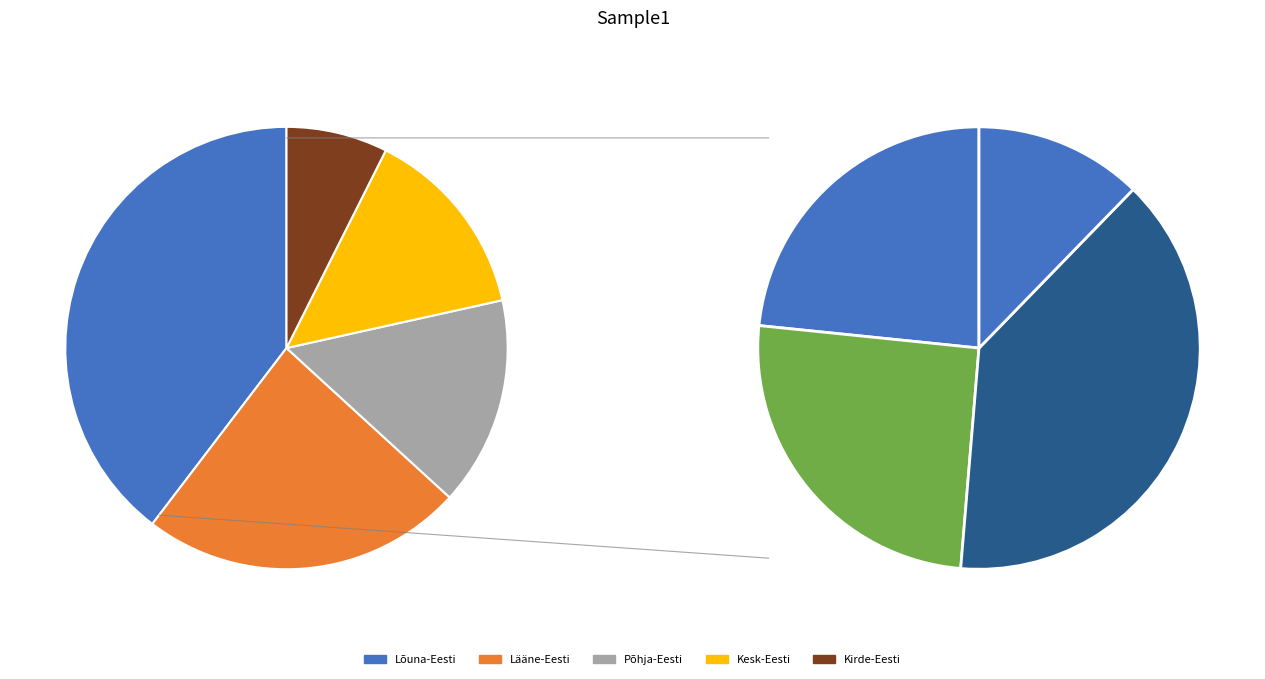

What percentage is the Kesk-Eesti slice, to the nearest percent?

14%